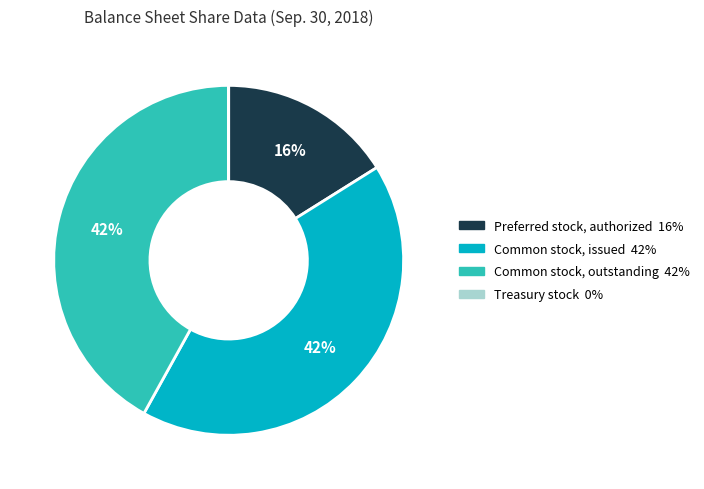

The Common stock, issued slice represents 42% of the pie. True or false?

True